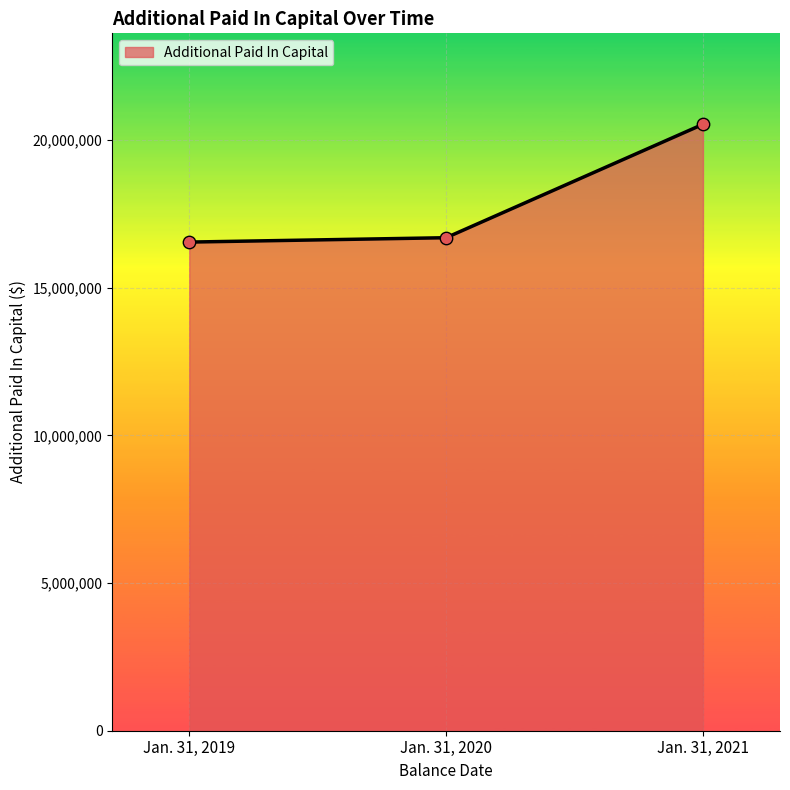

What is the change in value from Jan. 31, 2020 to Jan. 31, 2021?

+3840441